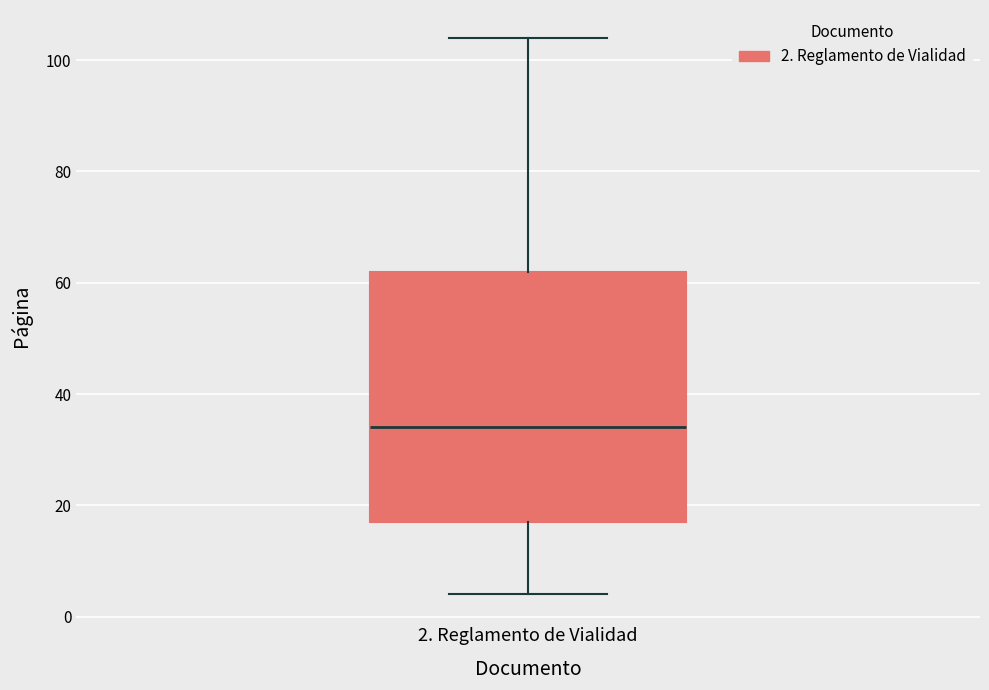

Read this box plot against the y-axis: the position of the median line, the range covered by the box, and the ends of both whiskers. The values are not printed on the chart, so give them approximately, as read against the axis.

median 34, box 18 to 62, whiskers 4 to 104